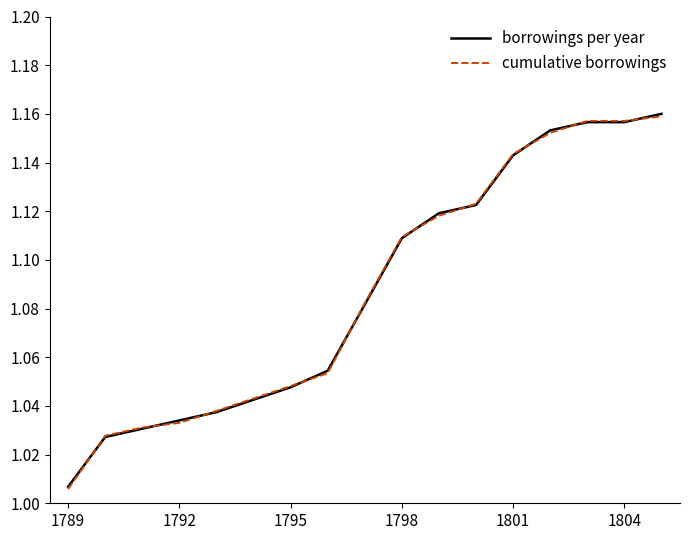

At which category does the chart reach its minimum across all series?

1789